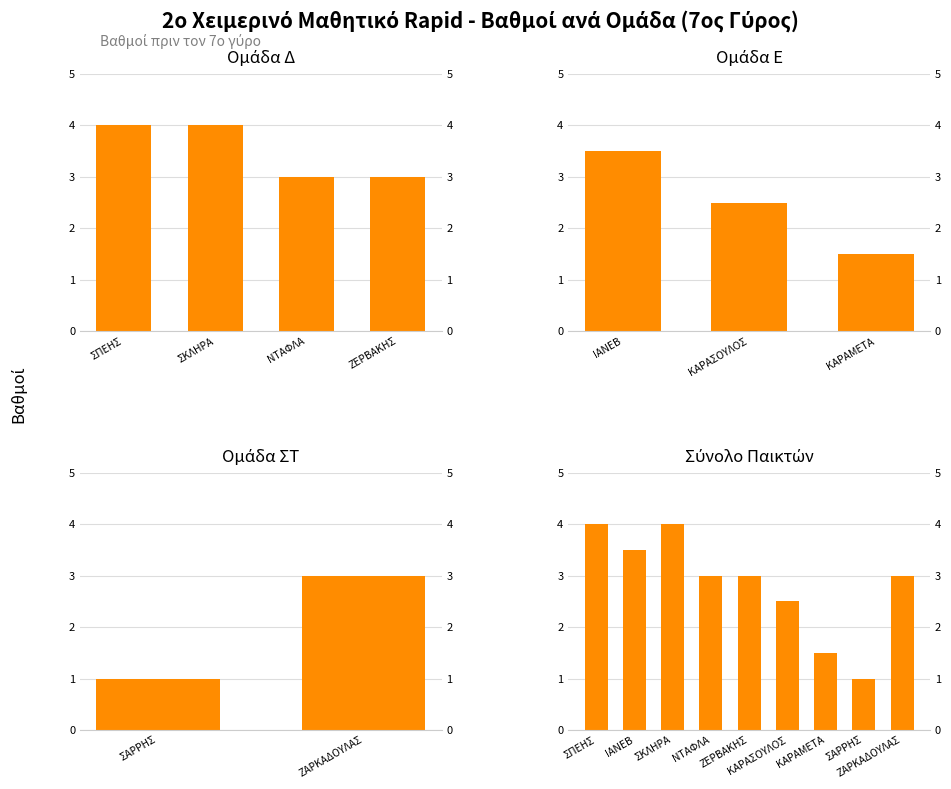

Which has a higher value, ΚΑΡΑΣΟΥΛΟΣ or ΣΠΕΗΣ?

ΣΠΕΗΣ